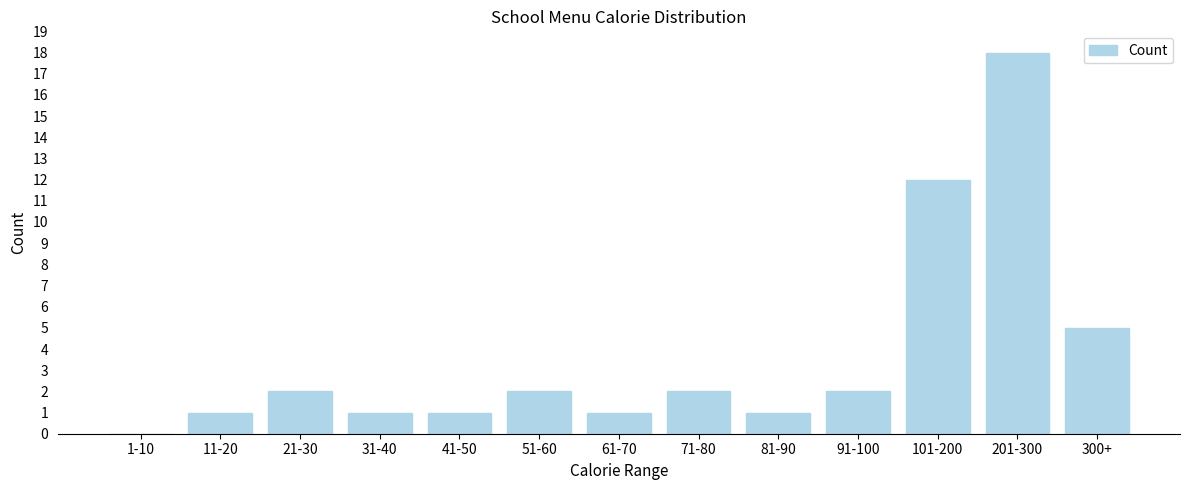

Reading right to left, what are all the values shown in this chart?

300+=5	201-300=18	101-200=12	91-100=2	81-90=1	71-80=2	61-70=1	51-60=2	41-50=1	31-40=1	21-30=2	11-20=1	1-10=0